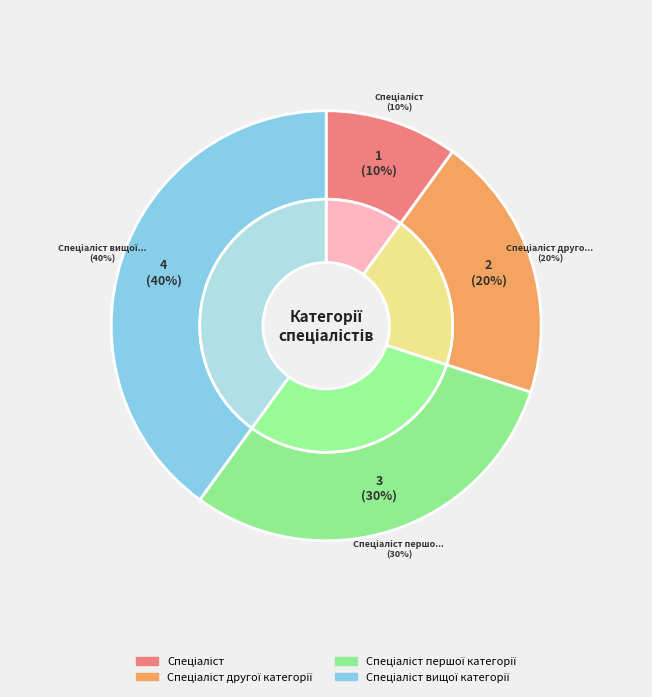

How many slices are in this pie chart?

4